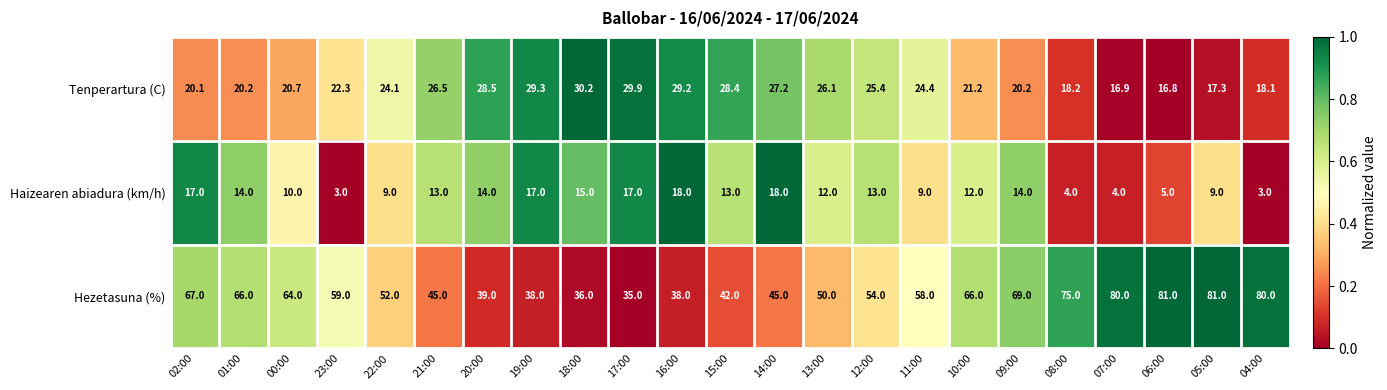

Rank the series by their average value, from lowest to highest.

Haizearen abiadura (km/h), Tenperartura (C), Hezetasuna (%)